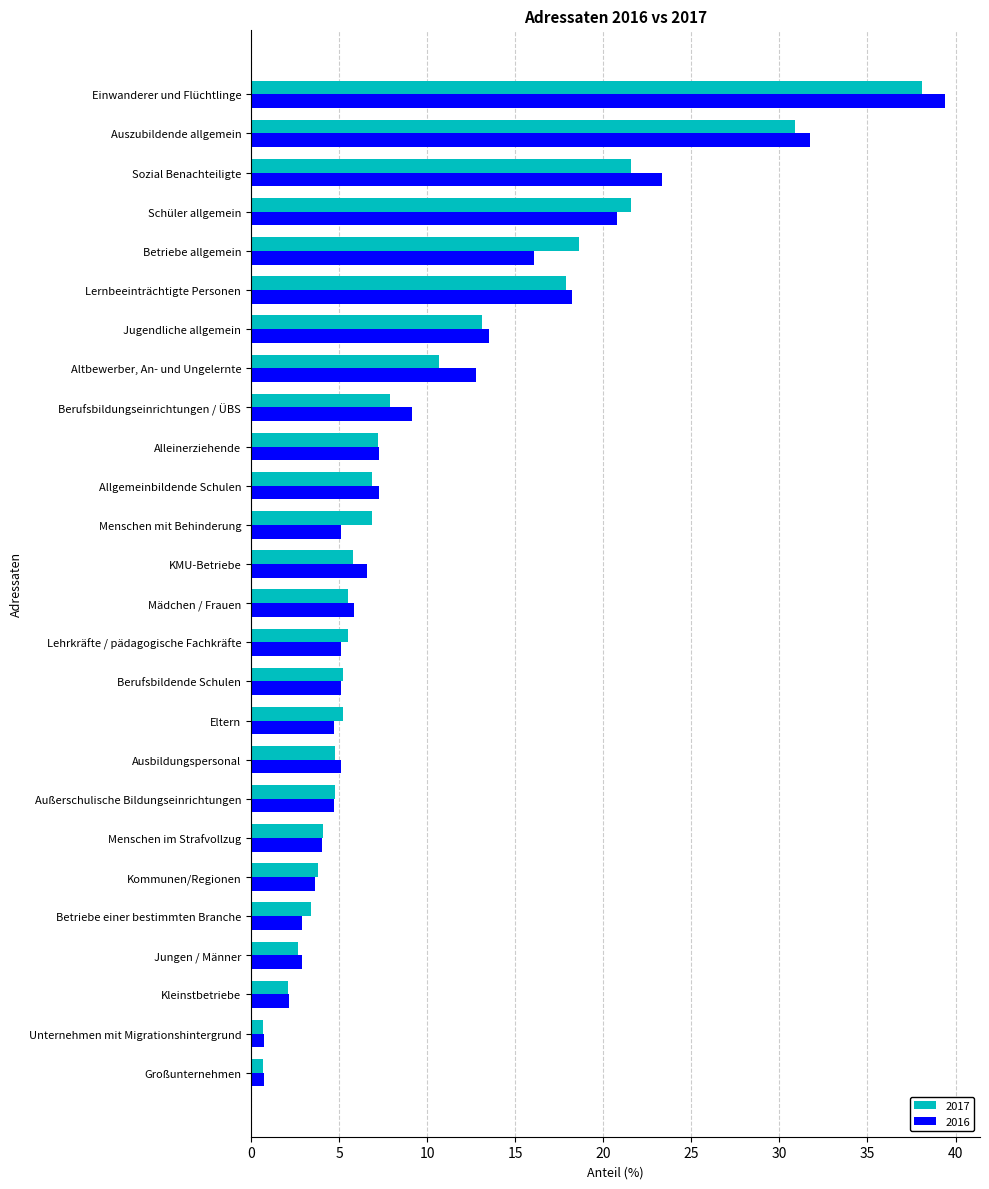

Is the value of 2016 at Ausbildungspersonal greater than the value of 2017 at Jungen / Männer?

Yes